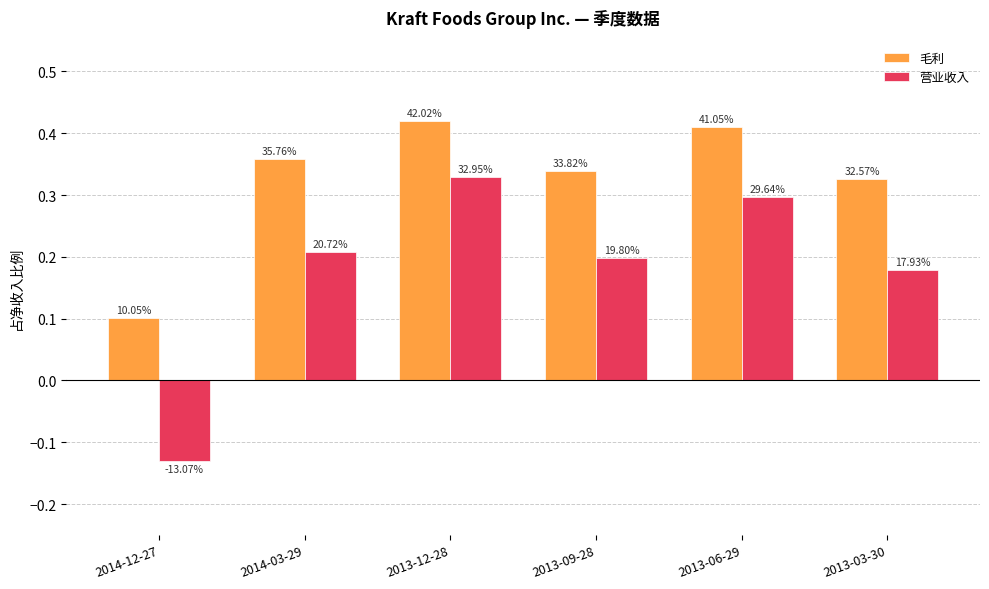

What is the spread (max minus min) of values at 2013-12-28?

0.1